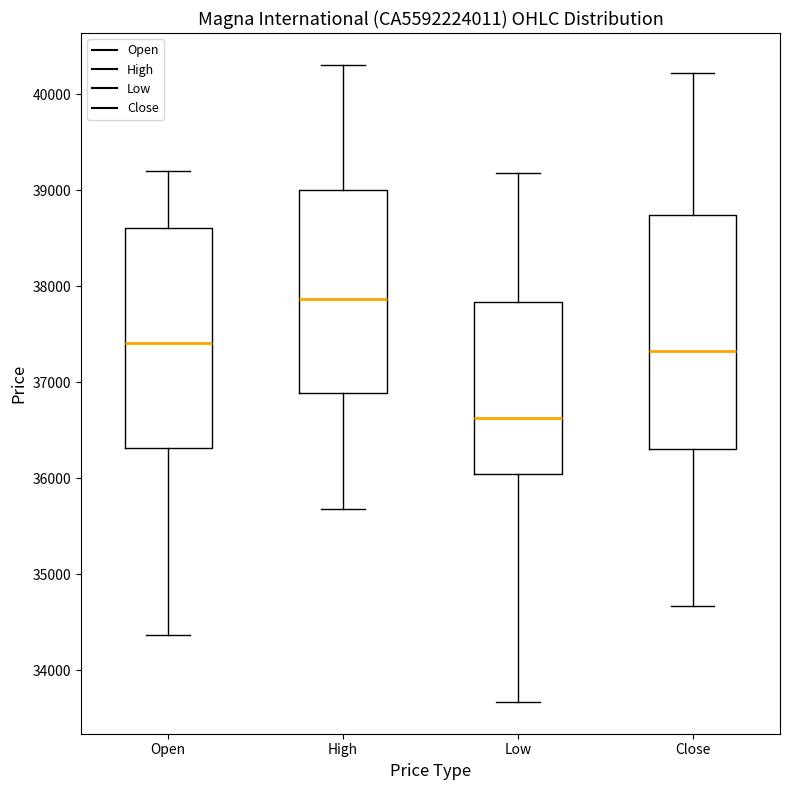

Where does the median line of the box for Open sit on the y-axis? The values are not printed on the chart, so give them approximately, as read against the axis.

37400